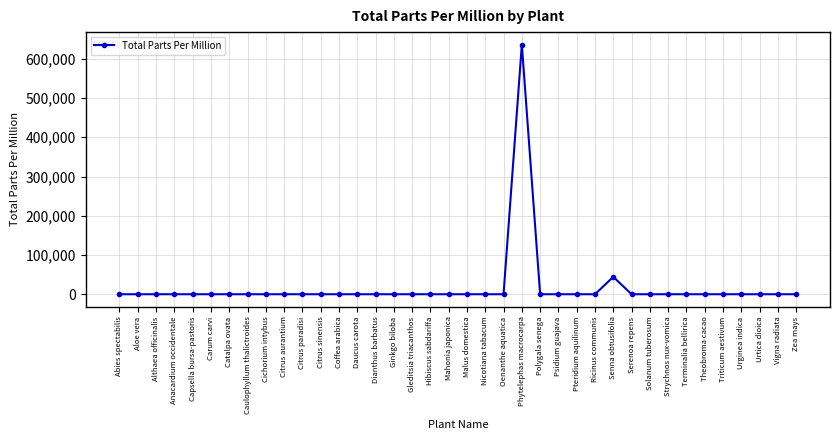

What is the maximum value shown in the chart?

636150